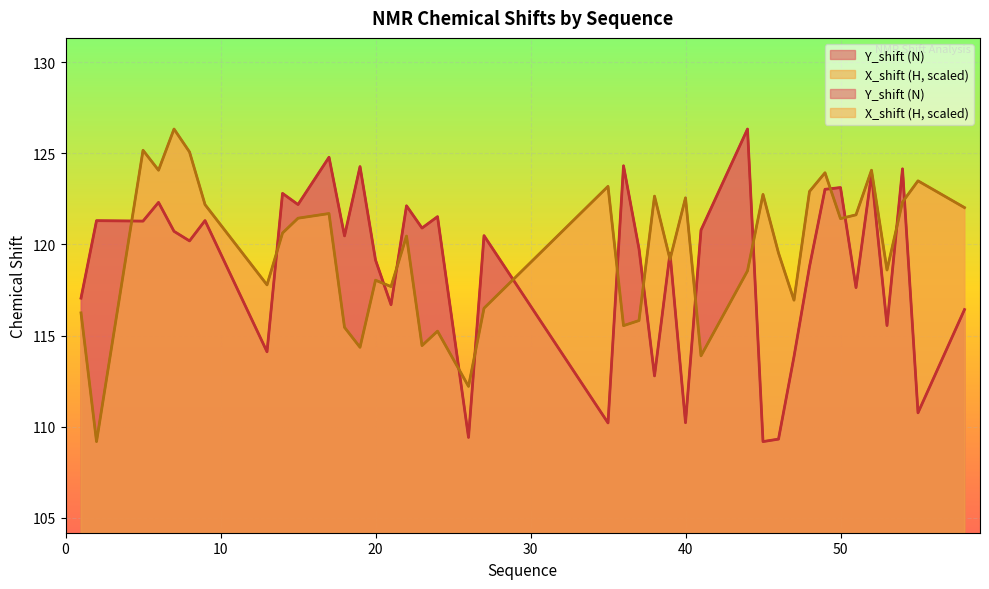

Rank the series by their average value, from lowest to highest.

Y_shift (N), X_shift (H)